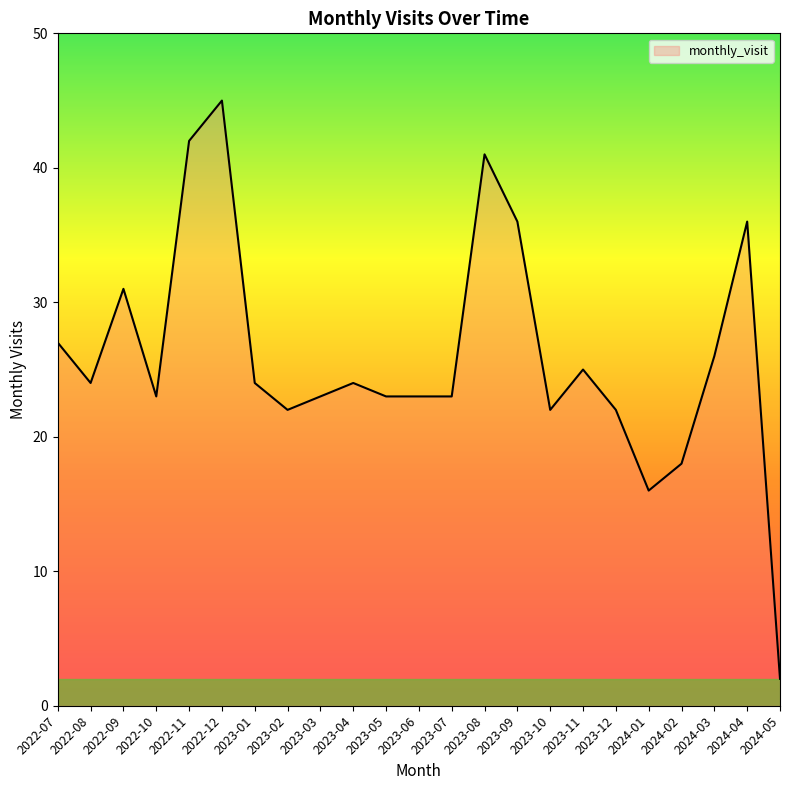

What is the change in value from 2022-08 to 2023-12?

-2